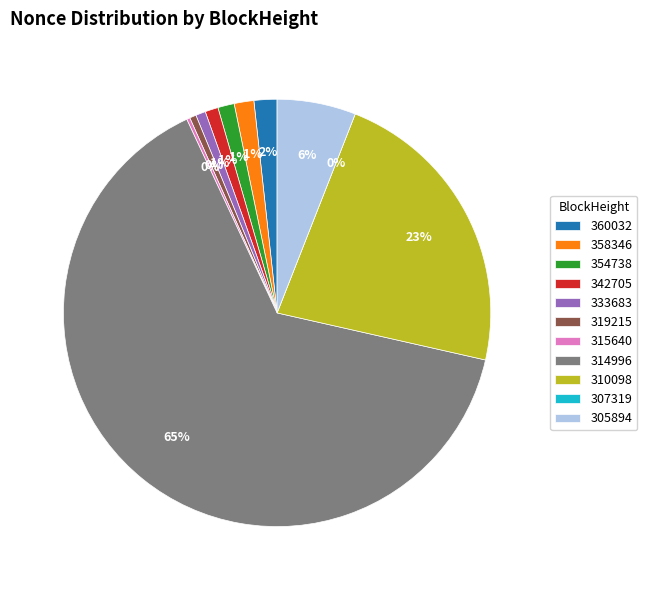

How many segments does this pie chart have?

11